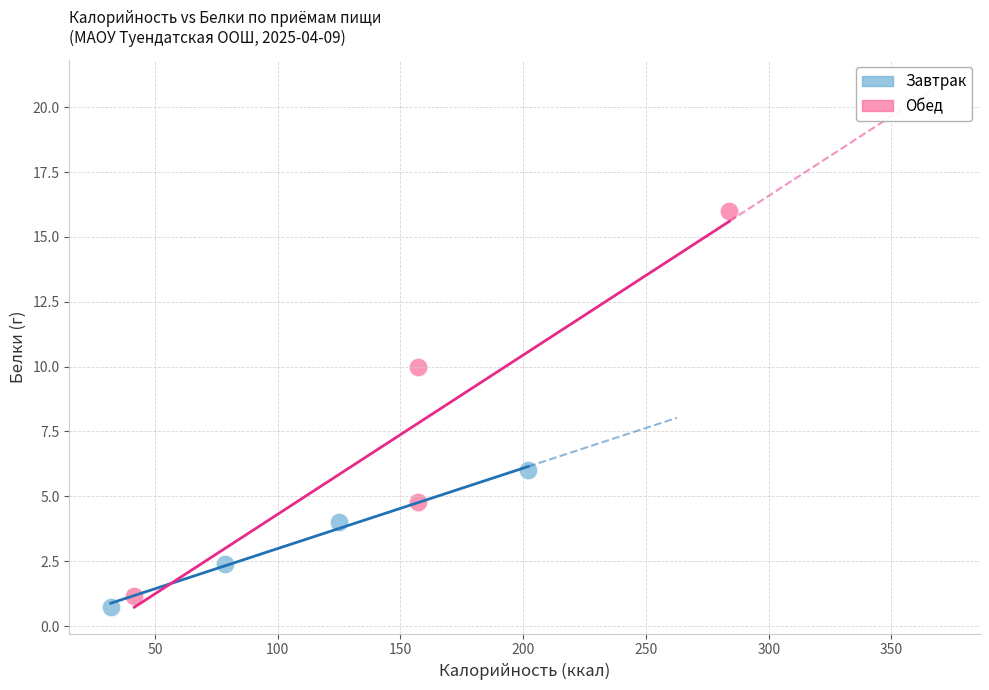

Which series has the largest Y range (max minus min)?

Обед